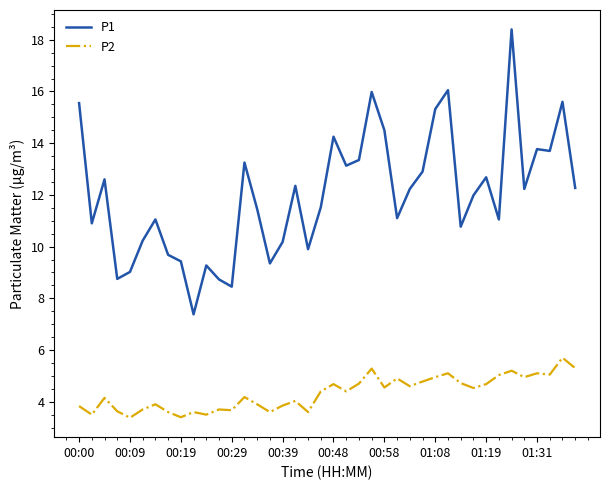

True or false: P1 and P2 intersect in this chart.

False